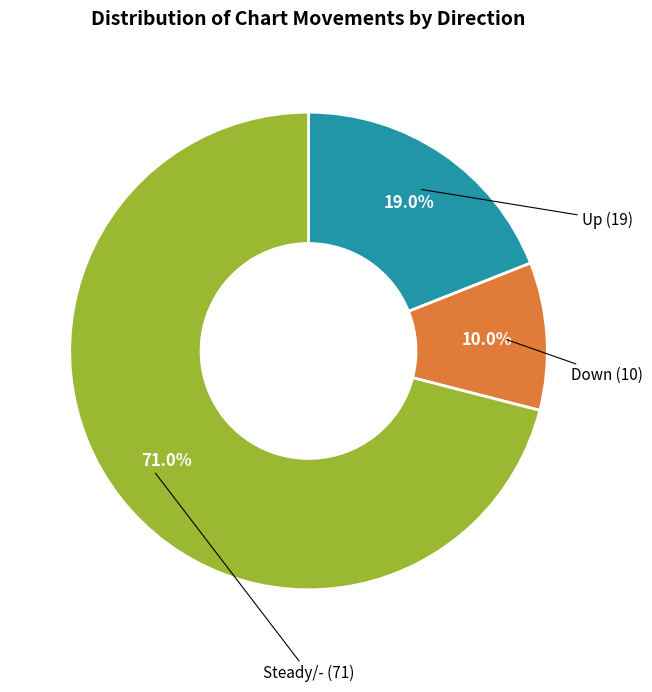

Count the number of slices in the pie.

3